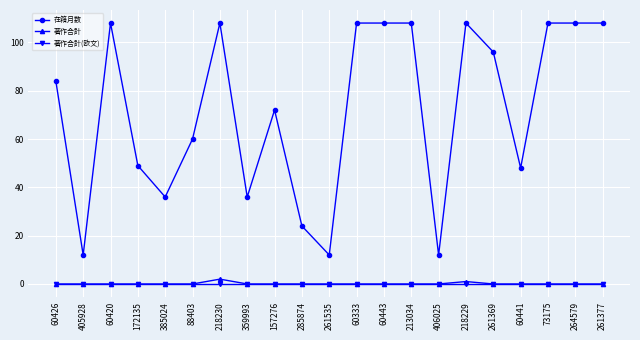

True or false: 著作合計(欧文) and 在籍月数 intersect in this chart.

False